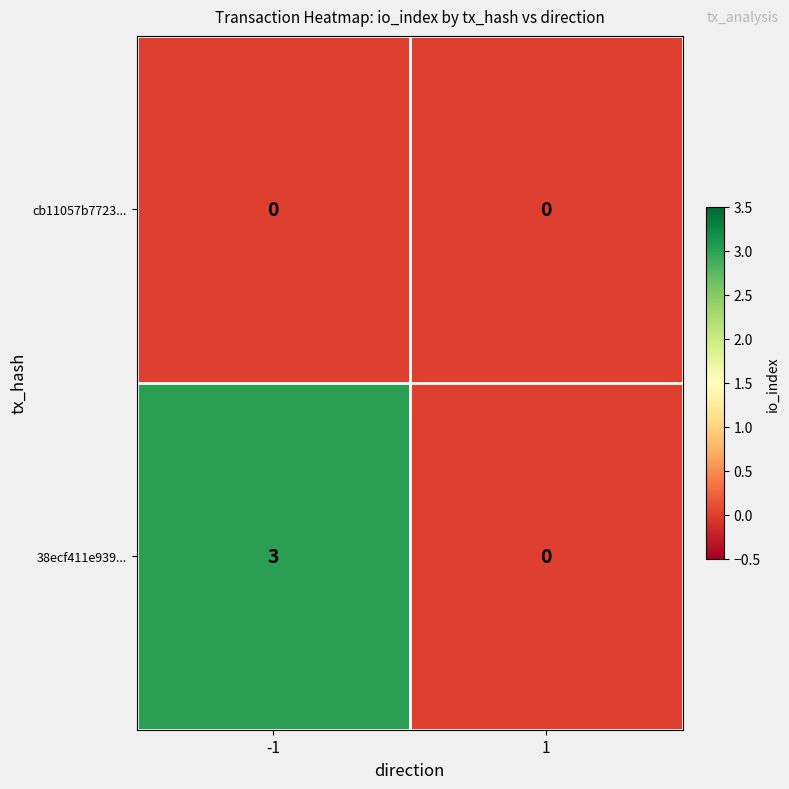

The value of cb11057b7723... at 1 is 0. True or false?

True